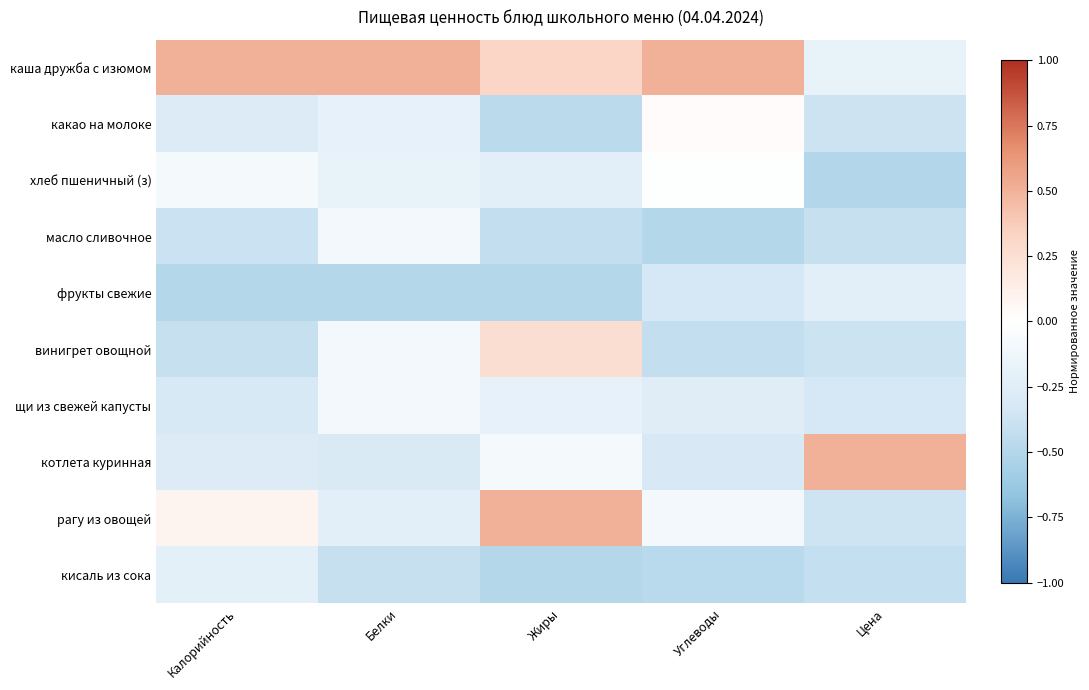

Which has a higher value, Углеводы or Белки?

Углеводы